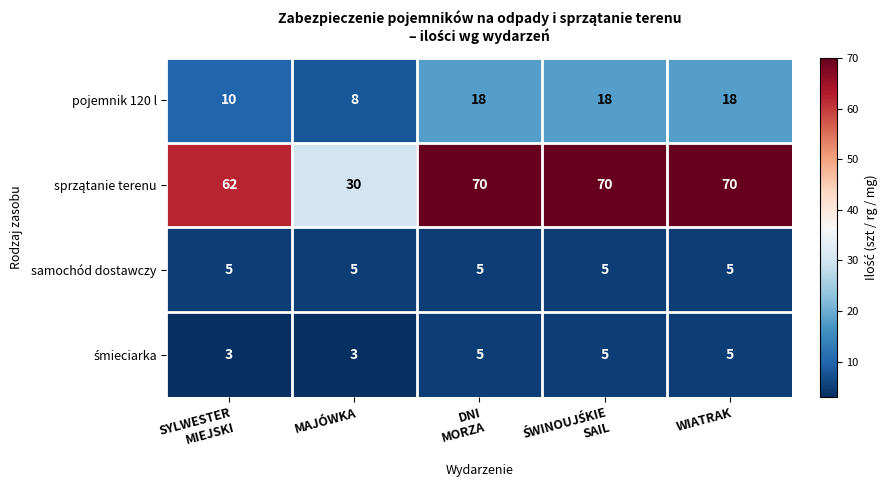

The samochód dostawczy series shows 9 at MAJÓWKA. True or false?

False